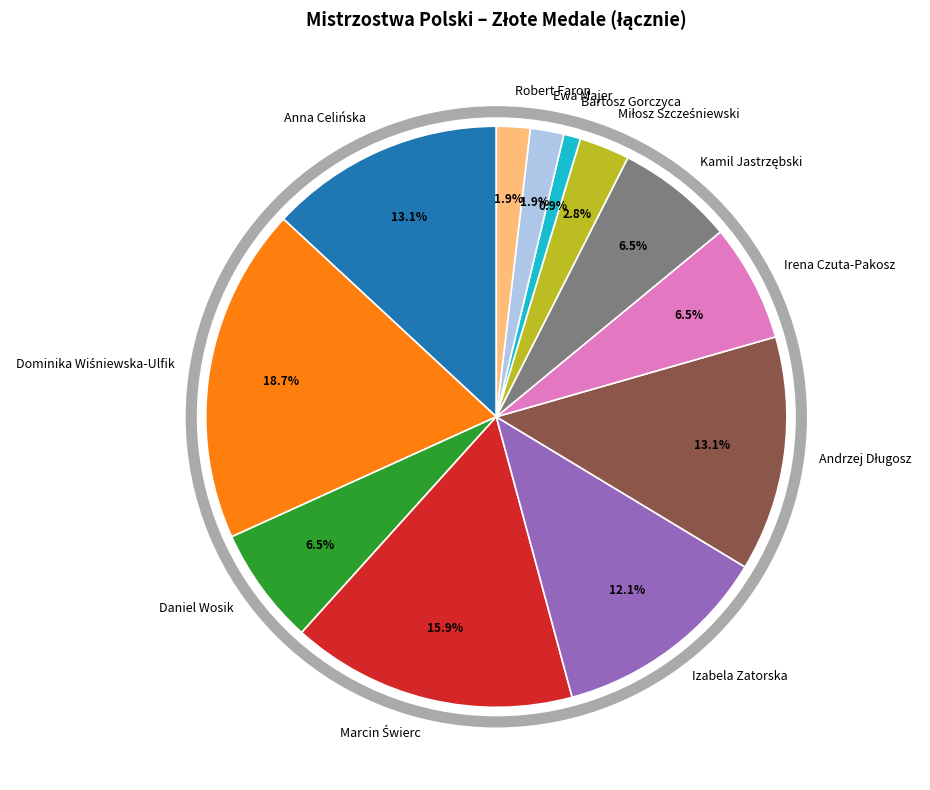

What is the smallest slice in the pie chart?

Bartosz Gorczyca